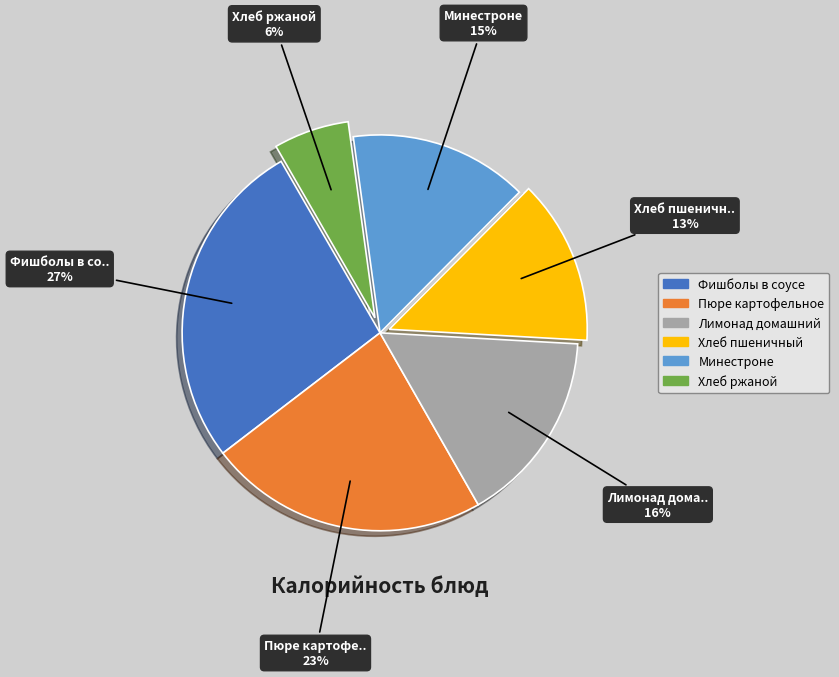

To the nearest percent, what portion does Пюре картофельное represent?

23%